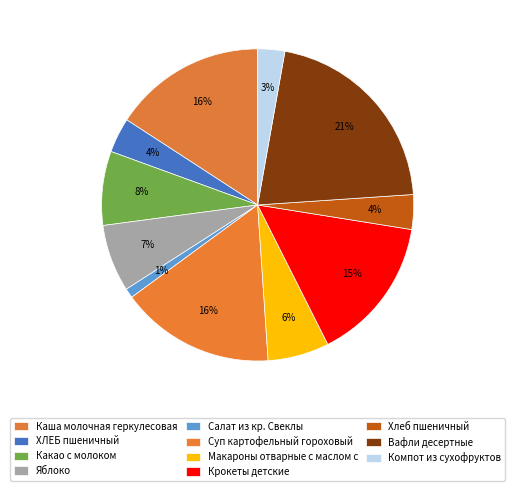

To the nearest percent, what is the difference between the ХЛЕБ пшеничный and Крокеты детские slice percentages?

11%